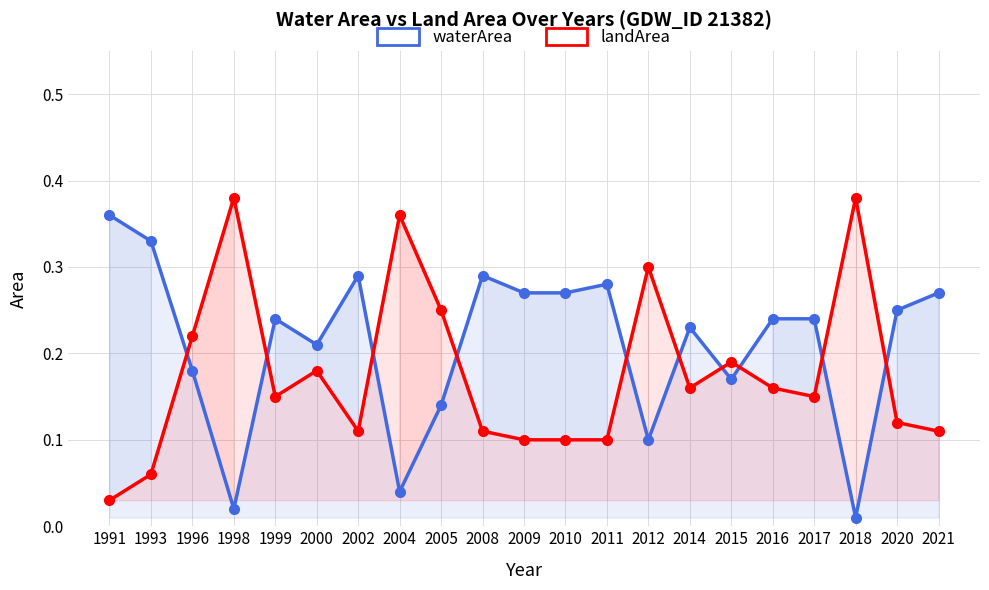

How many lines are shown in the chart?

2